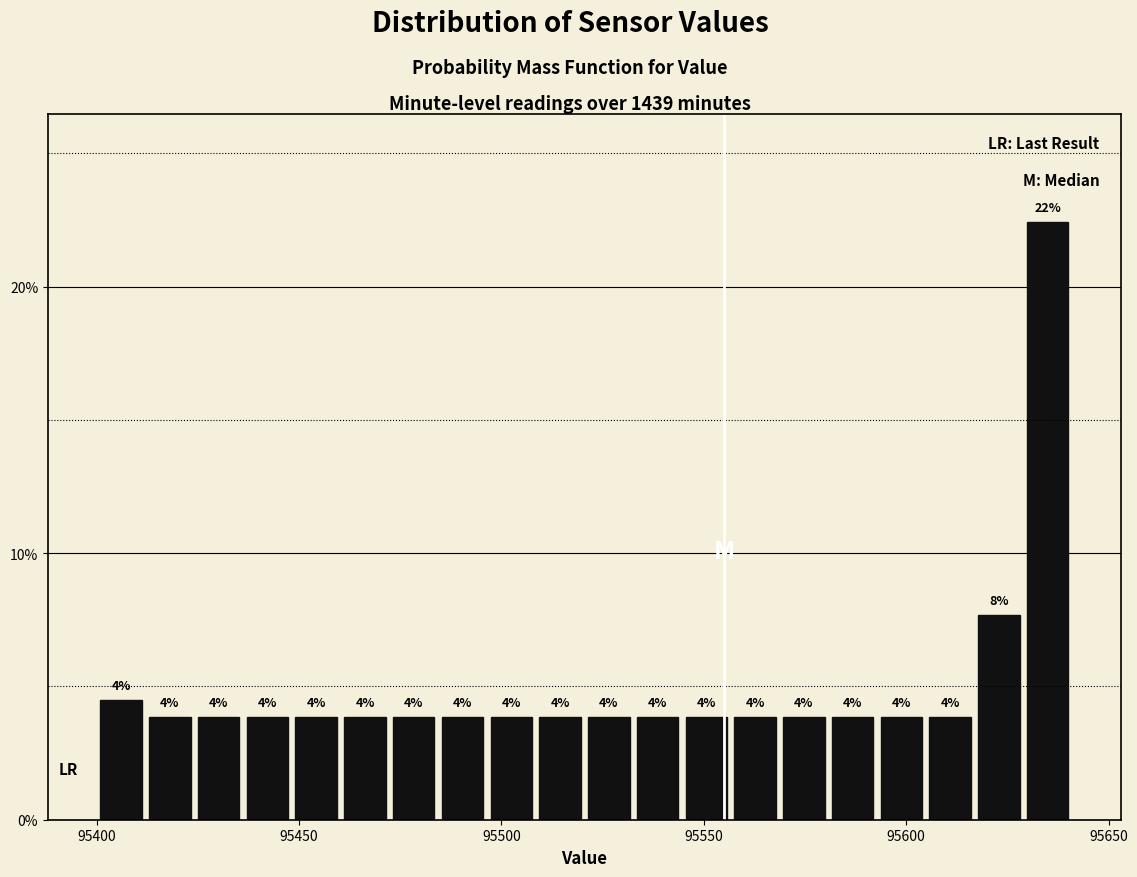

Read against the x-axis, roughly where is the centre of the tallest bar?

95635